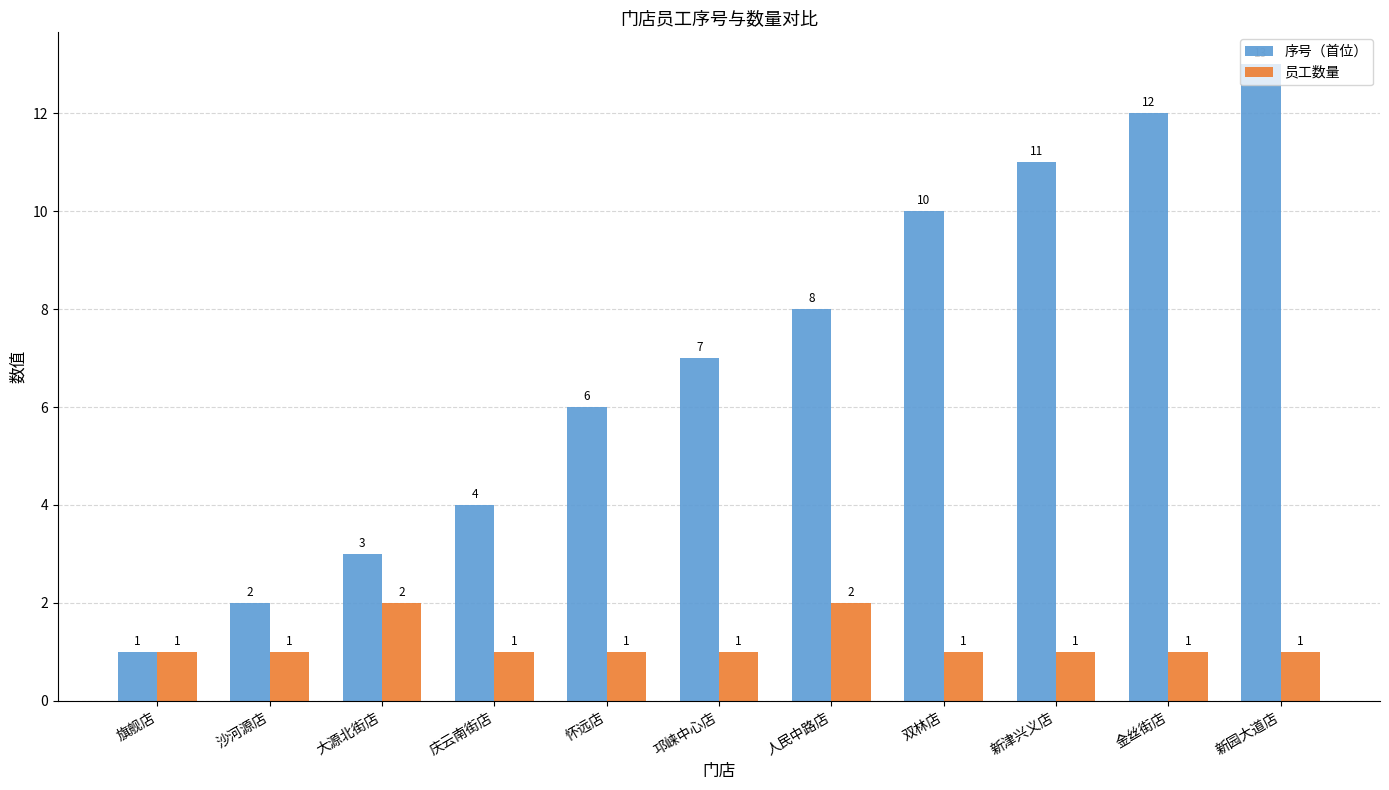

How many distinct data groups are displayed?

2